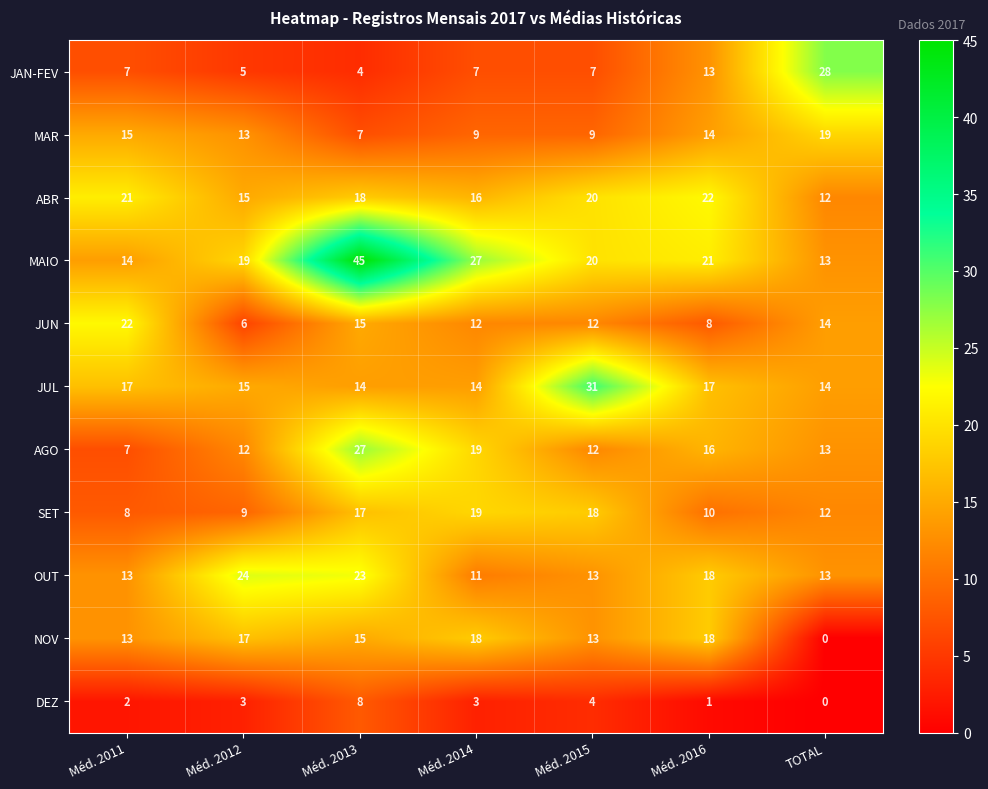

Between Méd. 2013 and Méd. 2016, which series saw the biggest shift?

MAIO